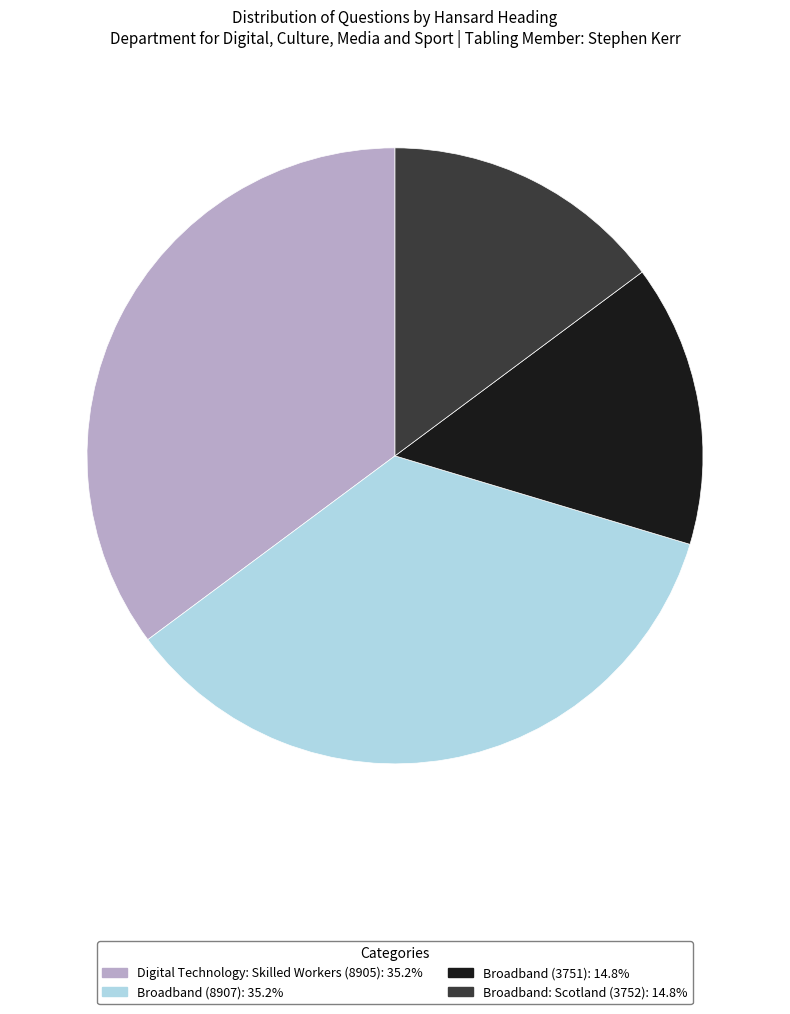

Is there any slice that represents more than half of the pie?

No